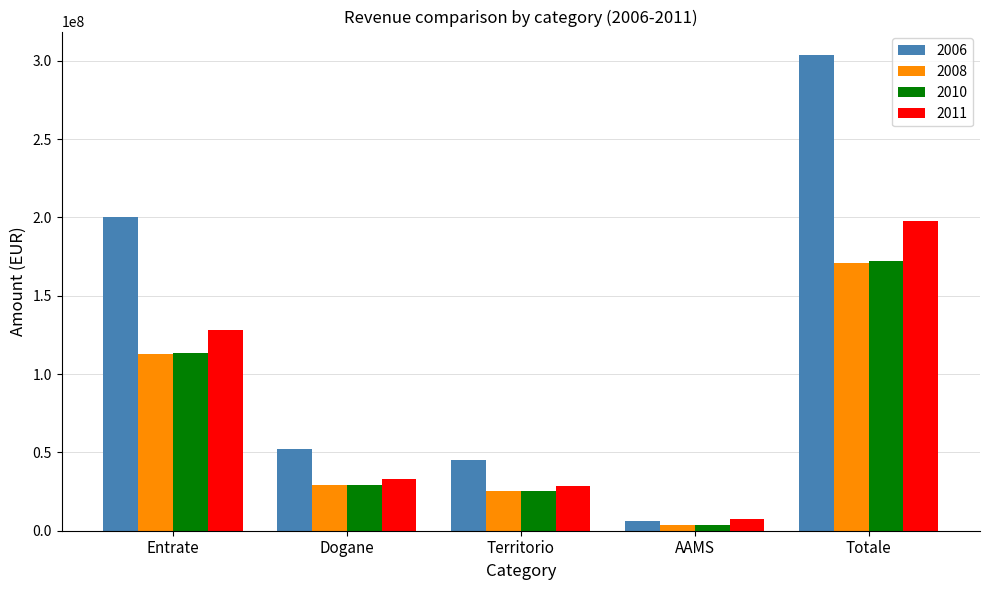

Which series has the largest total across all categories?

2006